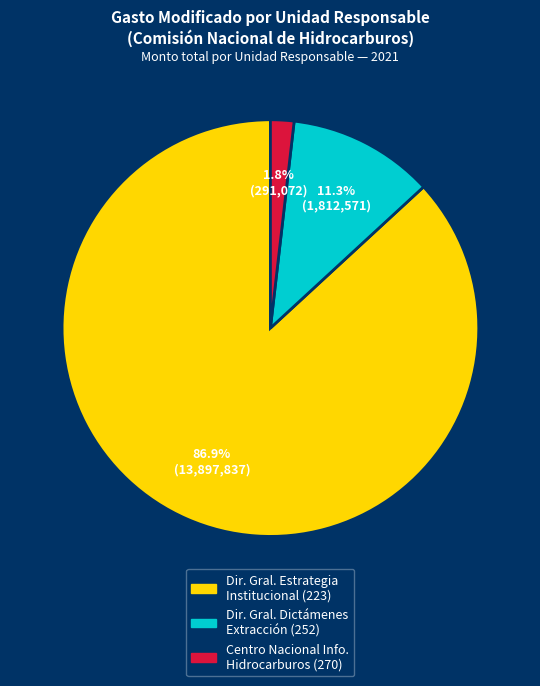

Does any single category account for the majority?

Yes